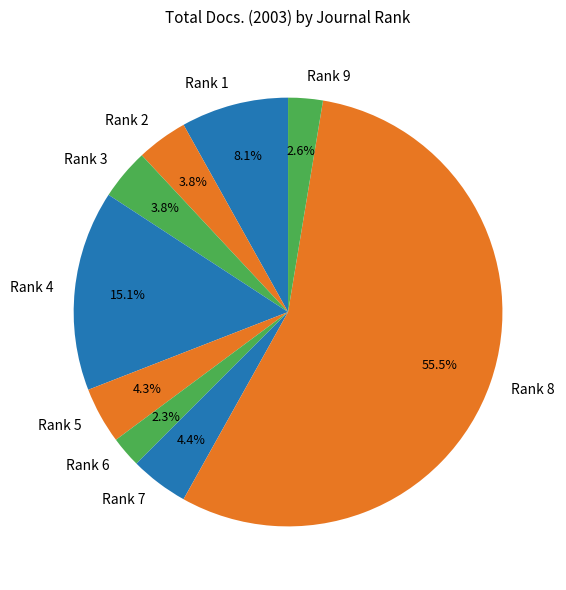

Approximately how many times larger is the value at Rank 5 compared to Rank 3?

1.1